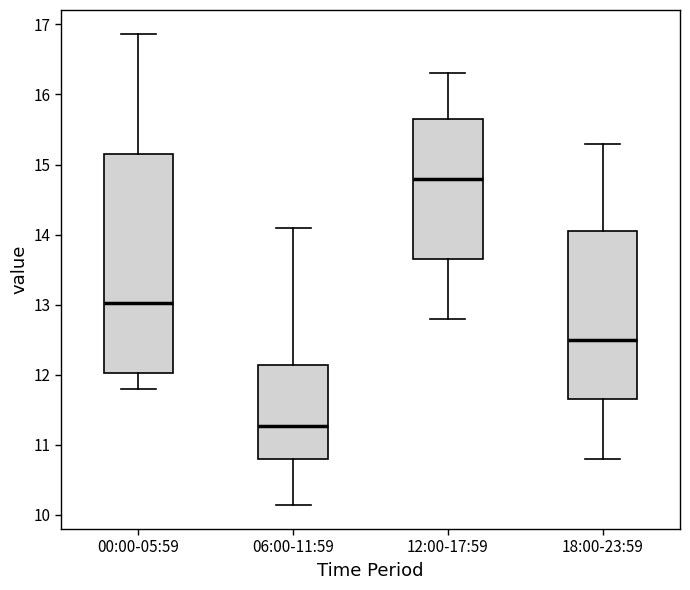

Reading left to right, read every box against the y-axis: the position of its median line, the range the box covers, and the ends of its whiskers. The values are not printed on the chart, so give them approximately, as read against the axis.

00:00-05:59: median 13.0, box 12.0 to 15.2, whiskers 11.8 to 16.9
06:00-11:59: median 11.3, box 10.8 to 12.1, whiskers 10.1 to 14.1
12:00-17:59: median 14.8, box 13.7 to 15.7, whiskers 12.8 to 16.3
18:00-23:59: median 12.5, box 11.7 to 14.1, whiskers 10.8 to 15.3